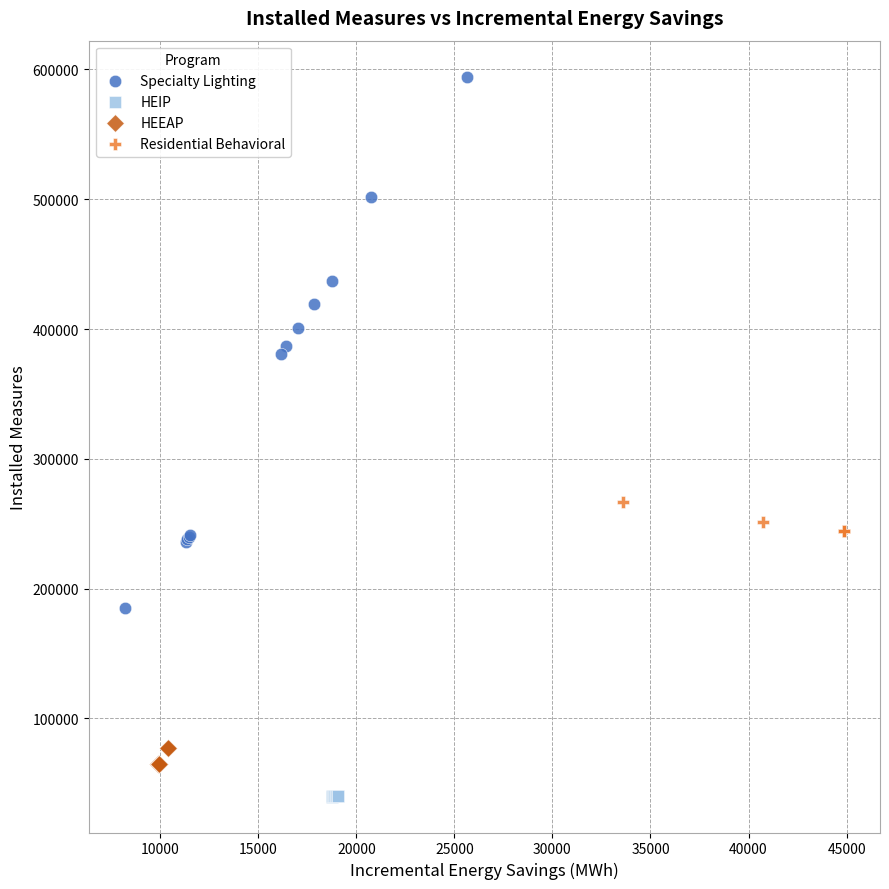

Which series reaches the maximum Y coordinate?

Specialty Lighting